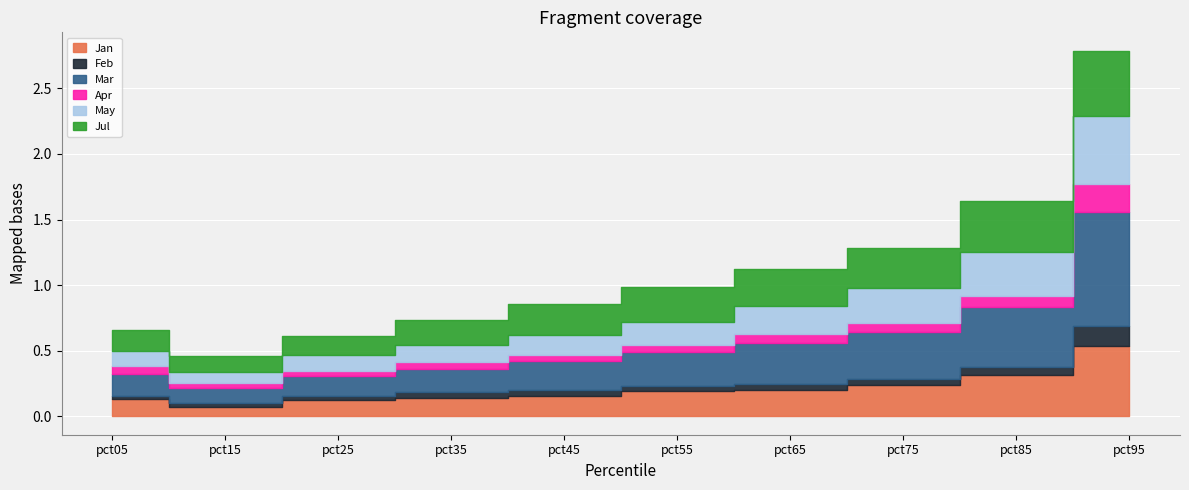

Which series changed the most between pct45 and pct65?

Mar